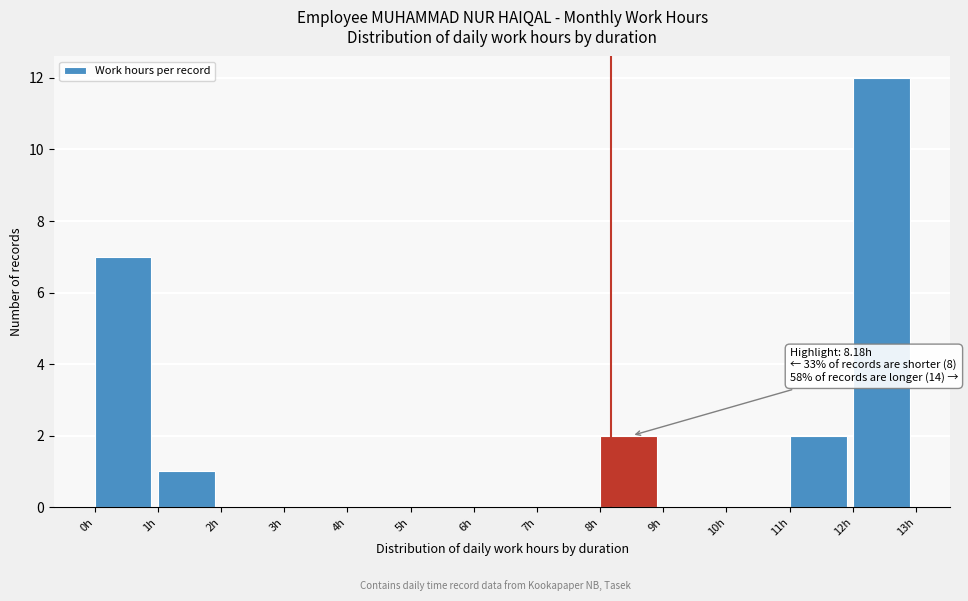

Over which range of the x-axis is the bar tallest?

12 to 13